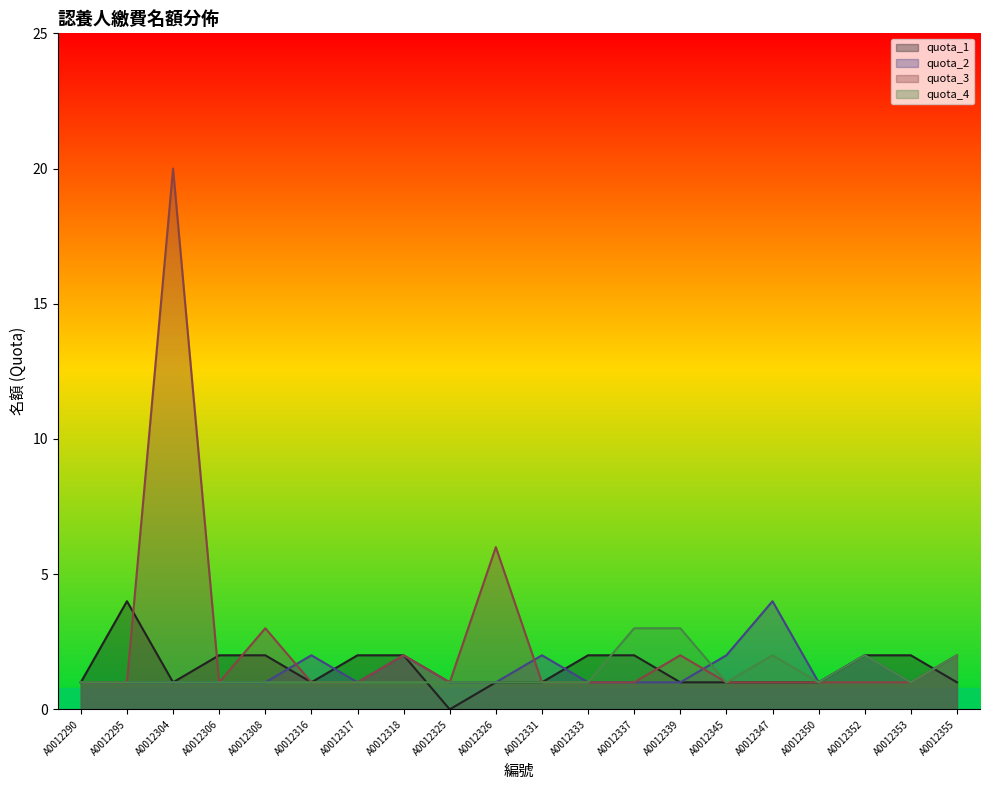

How many interior local peaks does the quota_3 series have?

5